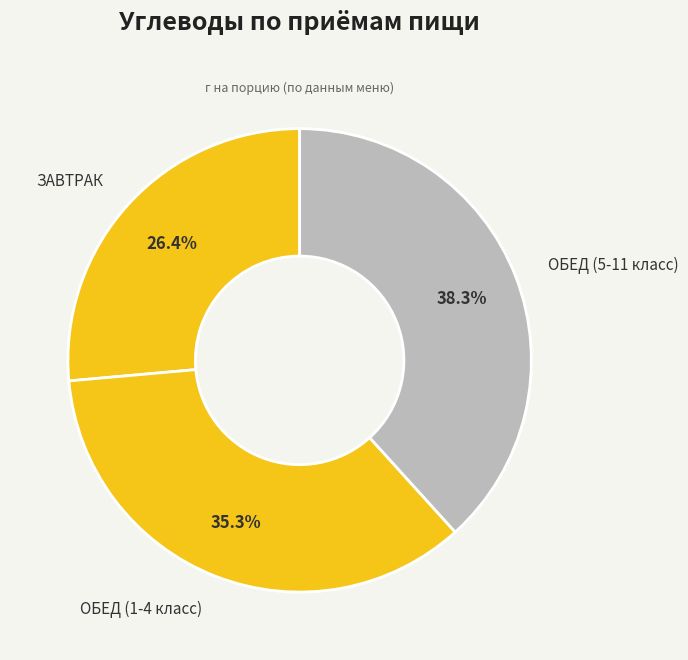

To the nearest percent, what is the average slice percentage?

33%